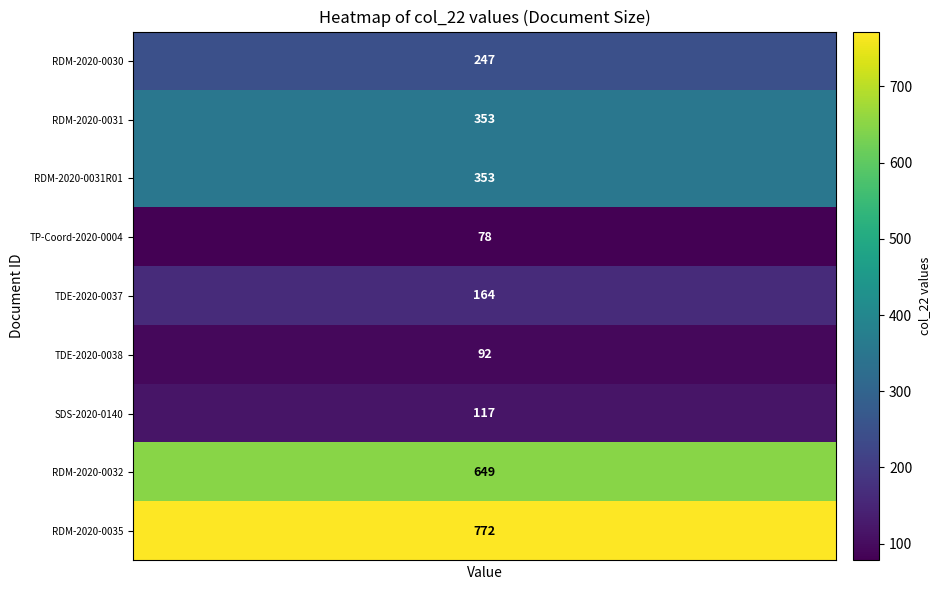

What is the minimum value shown in the chart?

78